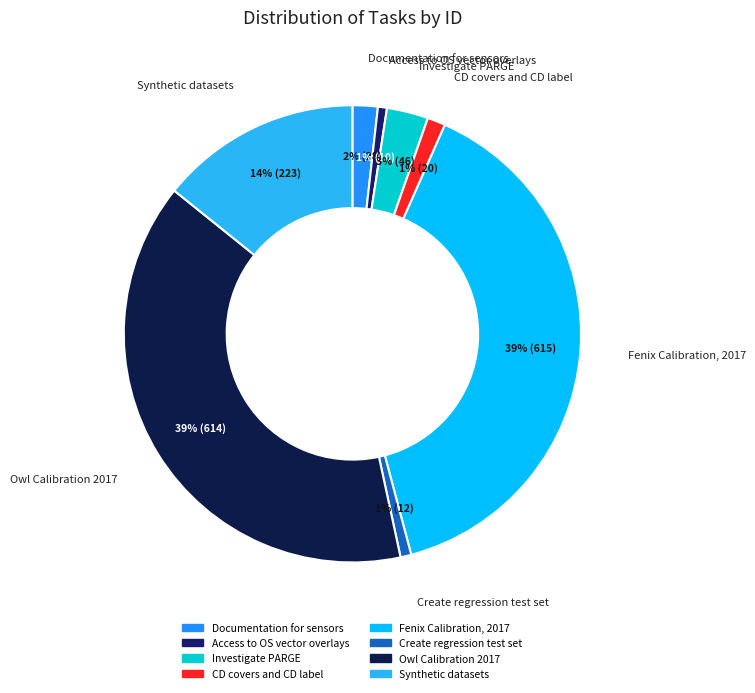

How many segments does this pie chart have?

8